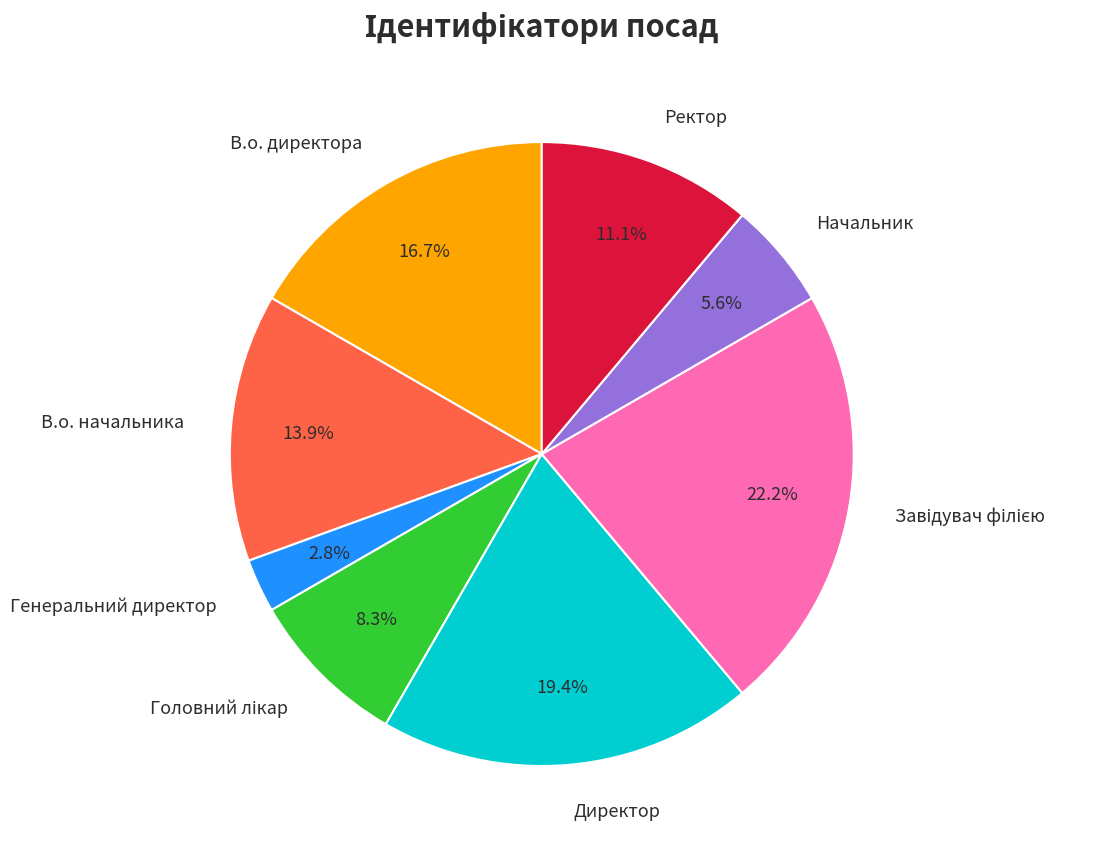

Is there a majority slice in this chart?

No